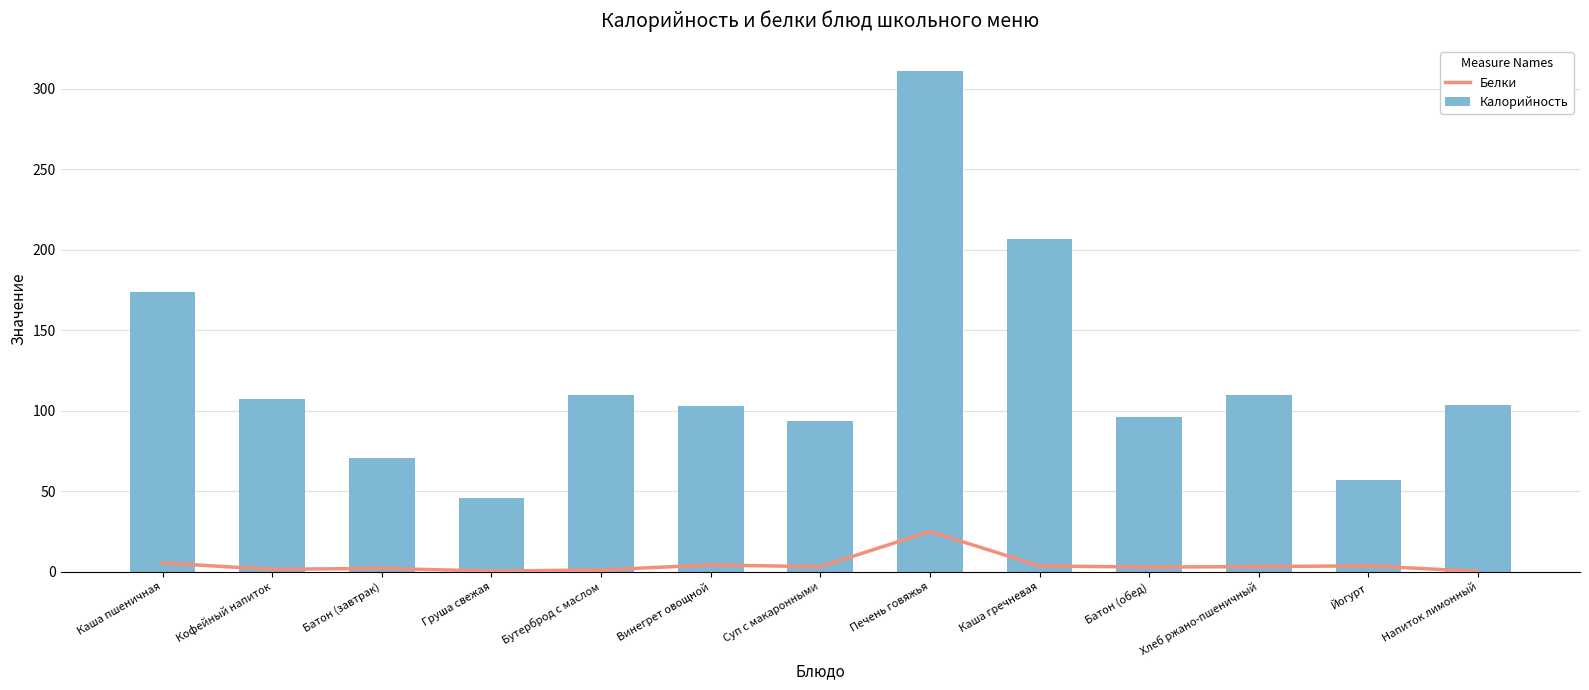

Which category has the lowest value in the Белки series?

Напиток лимонный